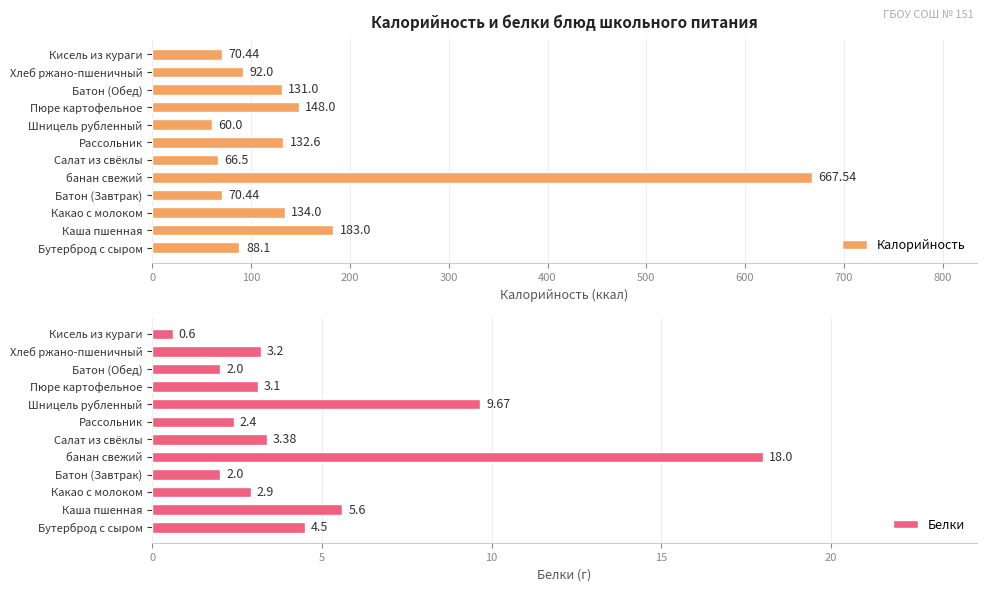

How many data points in Белки are above 3?

7